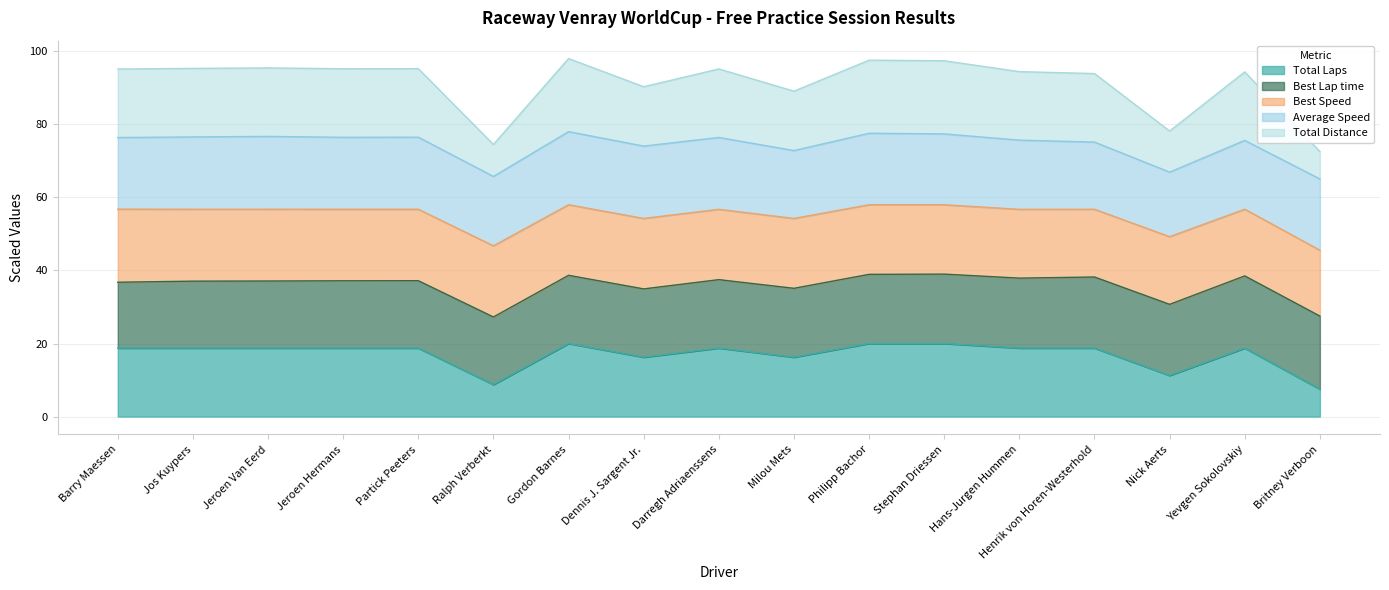

True or false: Total Time and Total Distance intersect in this chart.

False